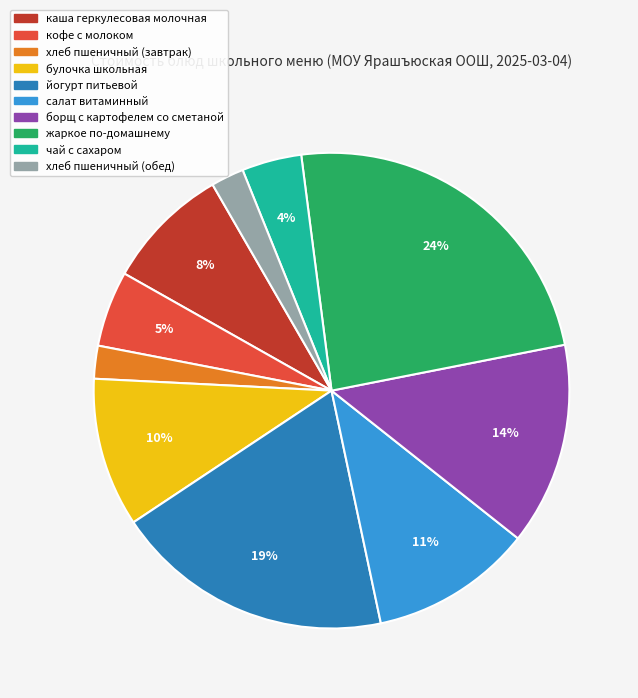

To the nearest percent, what is the average slice percentage?

10%